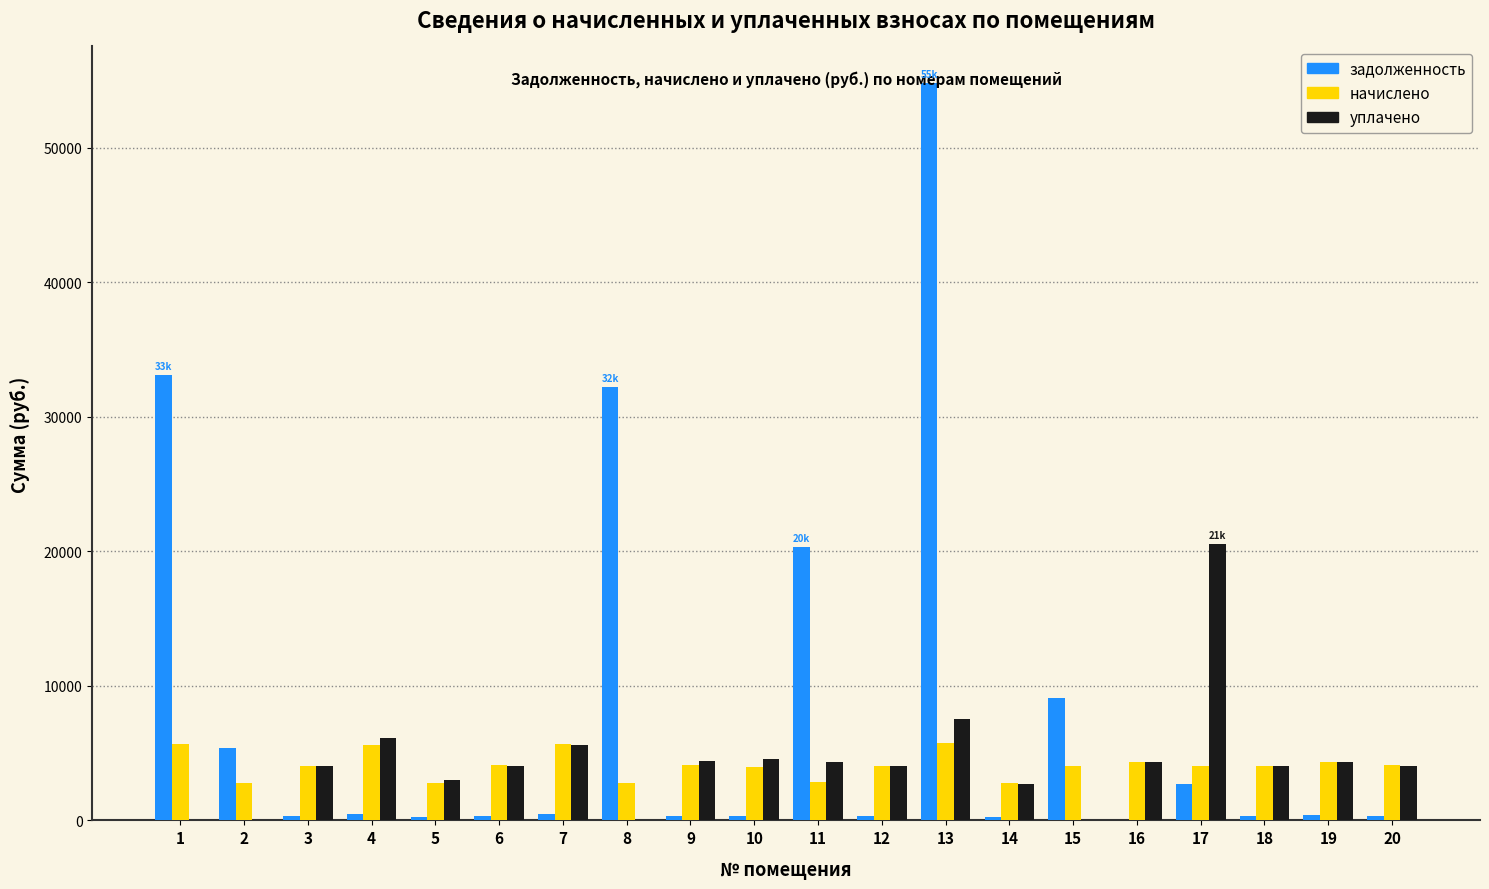

True or false: начислено has a value of 4052.4 at 3.

True